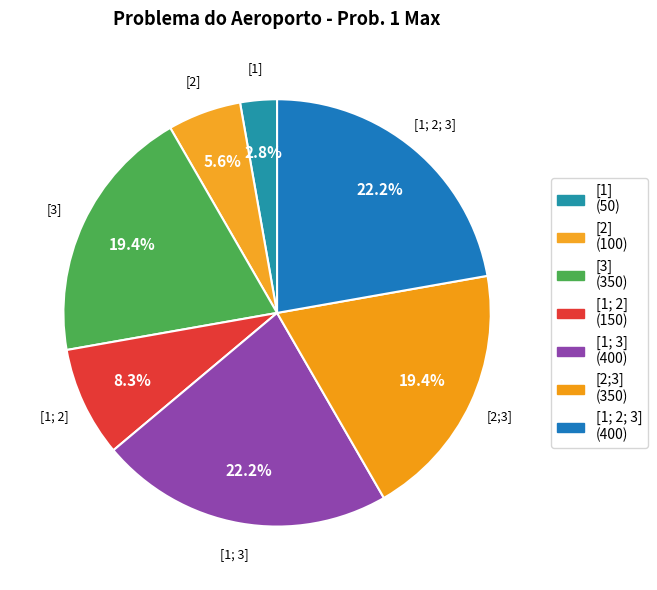

Is it true that [2;3] is 30% of the pie?

False